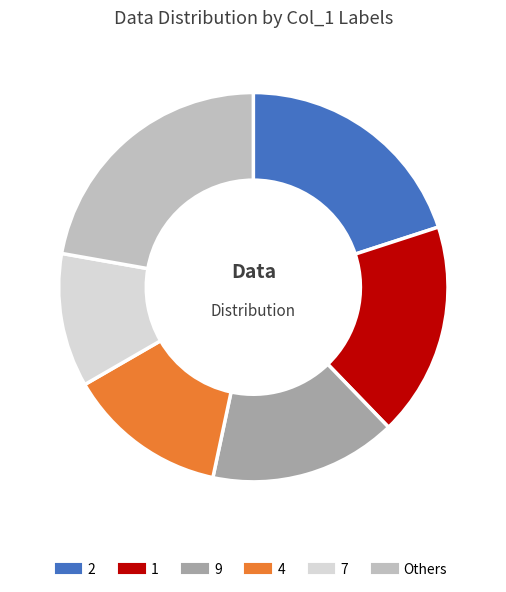

To the nearest percent, what is the average slice percentage?

17%